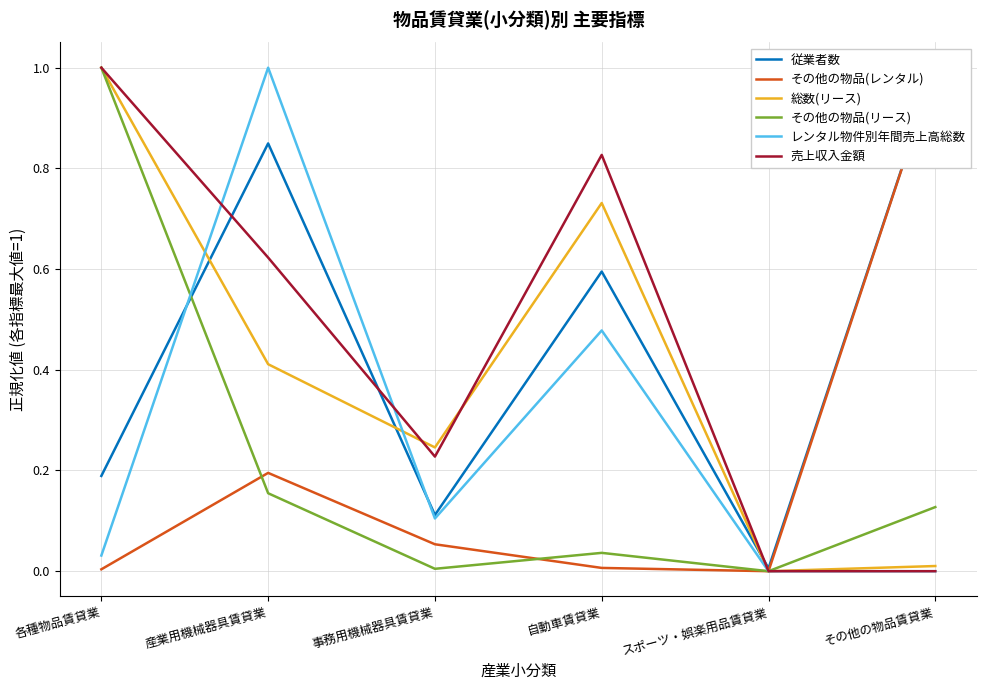

List the labels in order of その他の物品(レンタル) value, largest first.

その他の物品賃貸業, 産業用機械器具賃貸業, 事務用機械器具賃貸業, 自動車賃貸業, 各種物品賃貸業, スポーツ・娯楽用品賃貸業